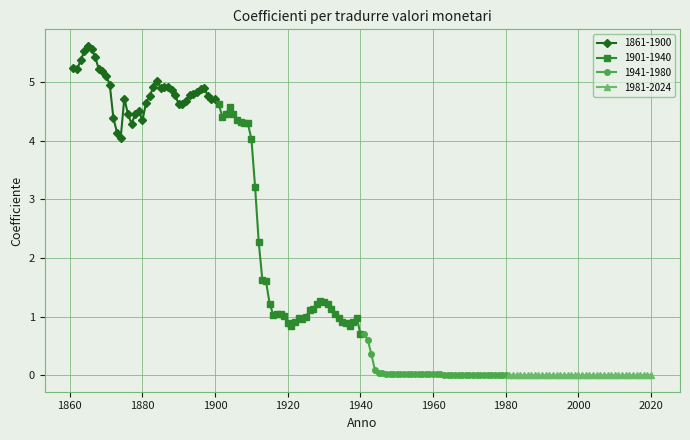

What is the difference between the highest and lowest values at 19?

4.3